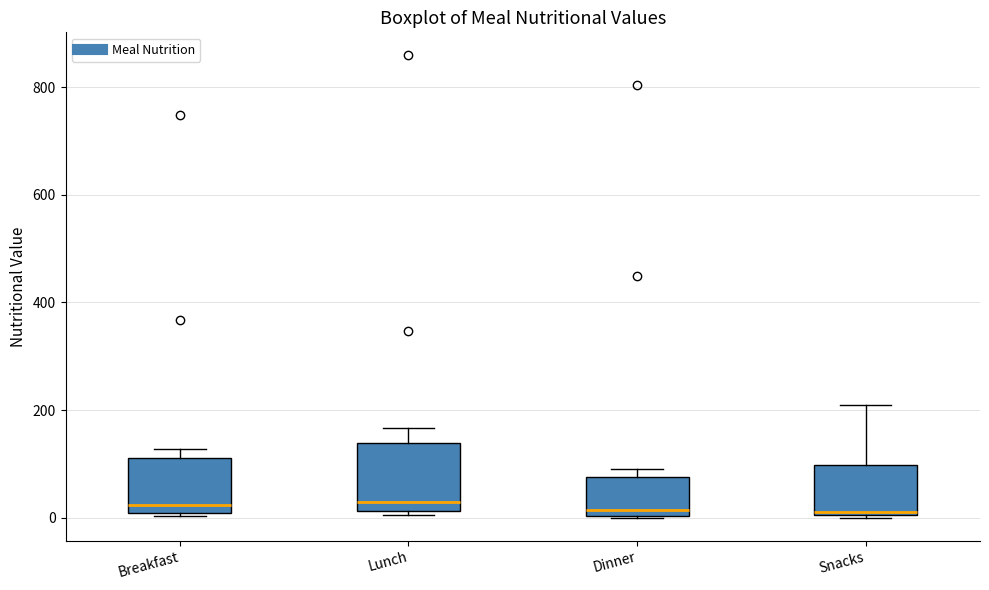

Reading left to right, read every box against the y-axis: the position of its median line, the range the box covers, and the ends of its whiskers. The values are not printed on the chart, so give them approximately, as read against the axis.

Breakfast: median 20, box 0 to 120, whiskers 0 (just below the box's lower edge) to 120 (just above the box's upper edge)
Lunch: median 20 (just above the box's lower edge), box 20 to 140, whiskers 0 to 160
Dinner: median 20, box 0 to 80, whiskers 0 to 80 (just above the box's upper edge)
Snacks: median 20, box 0 to 100, whiskers 0 to 220